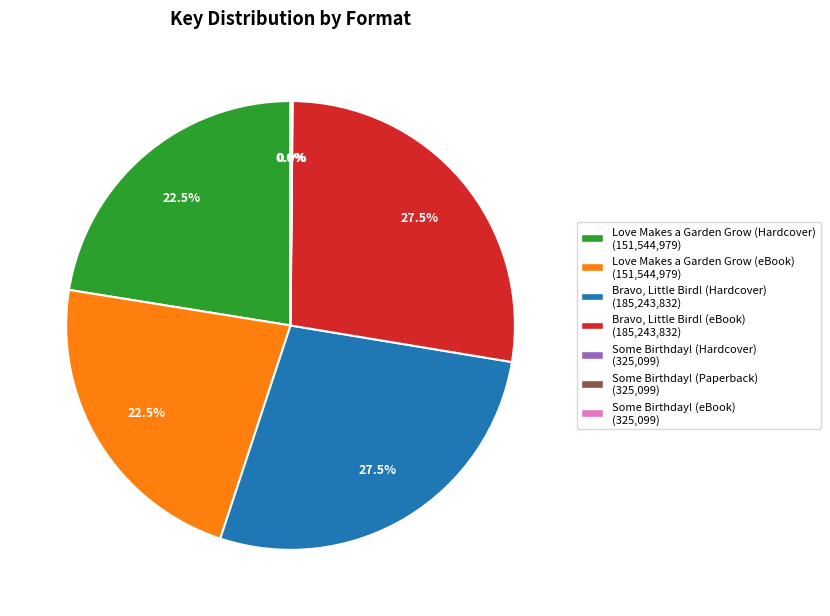

How much of the chart is everything except Bravo, Little Bird! (Hardcover)?

72.5%